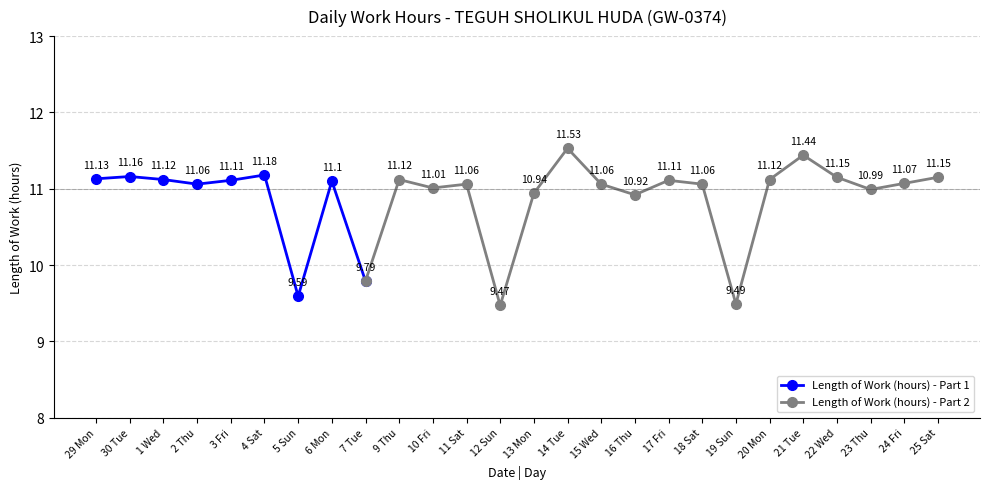

What is the sum of the values at 24 Fri and 4 Sat?

22.2